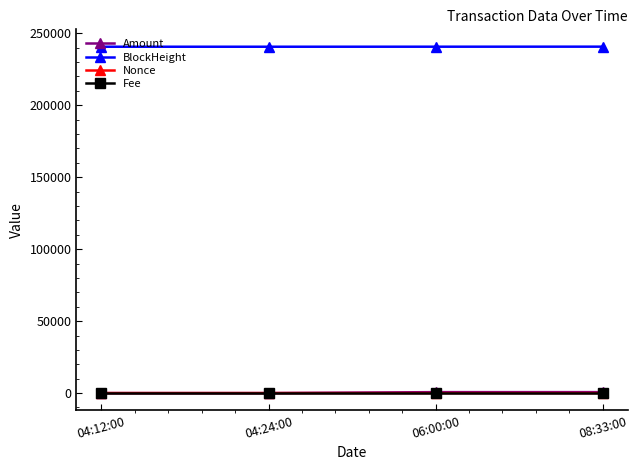

True or false: BlockHeight has more than 1 interior local peaks.

False